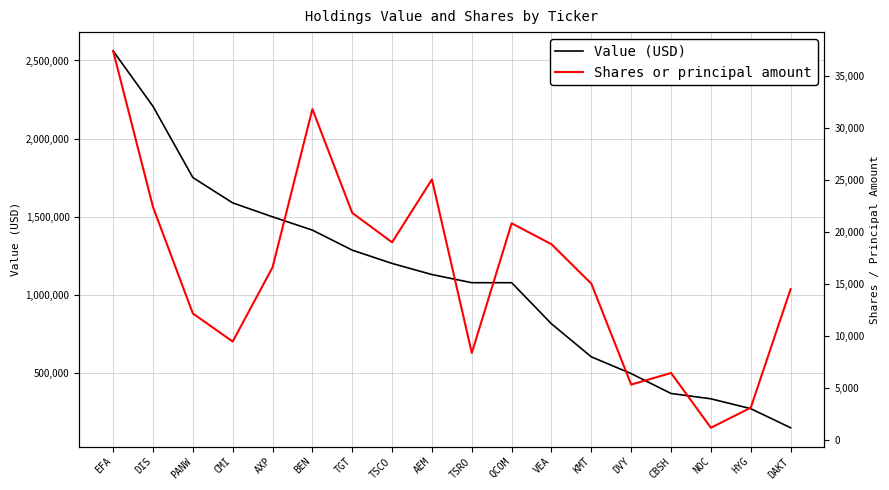

Count the number of categories in the chart.

18